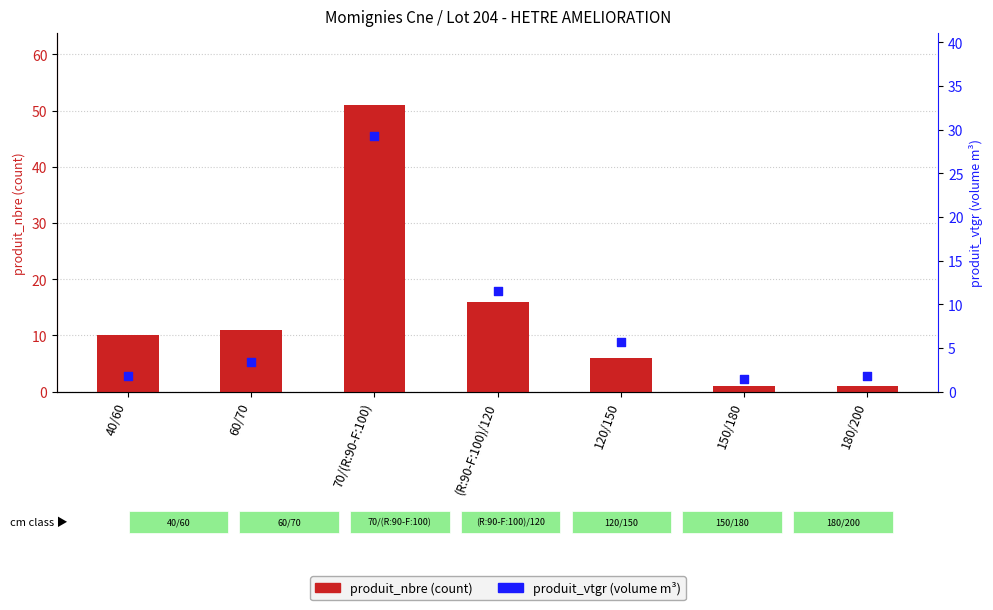

At which category is the sum across all series the highest?

70/(R:90-F:100)